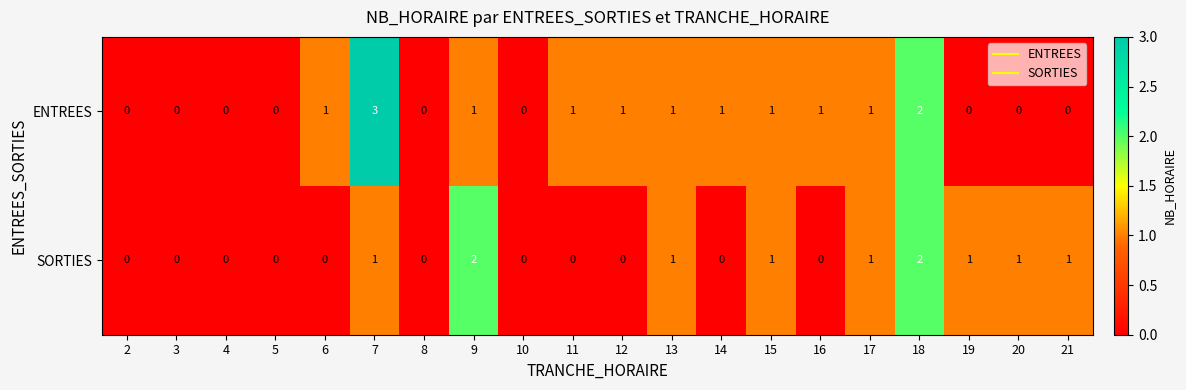

What is the sum of all ENTREES values?

14